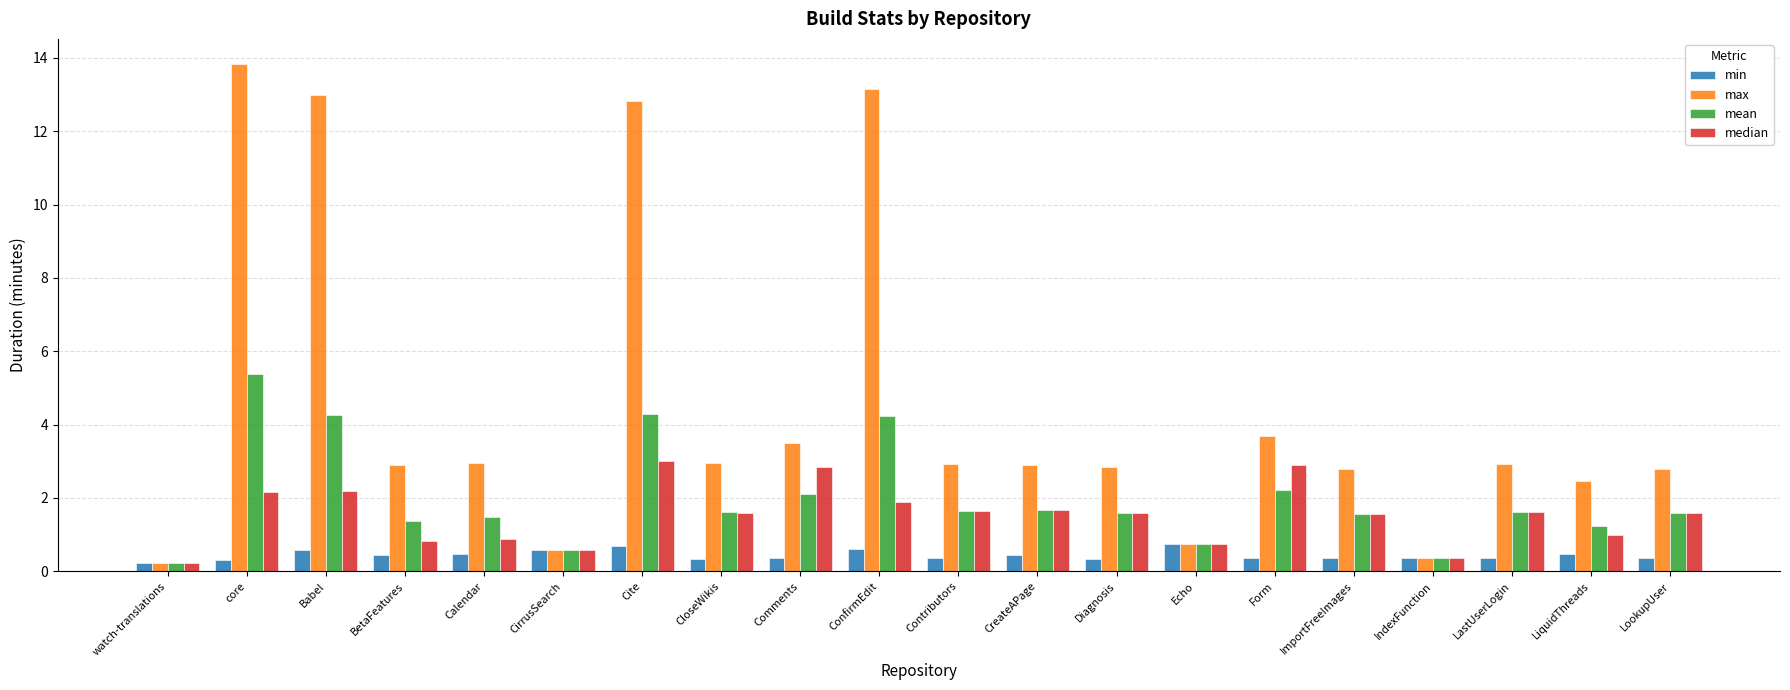

At Form, list the series in order from largest to smallest.

max, median, mean, min